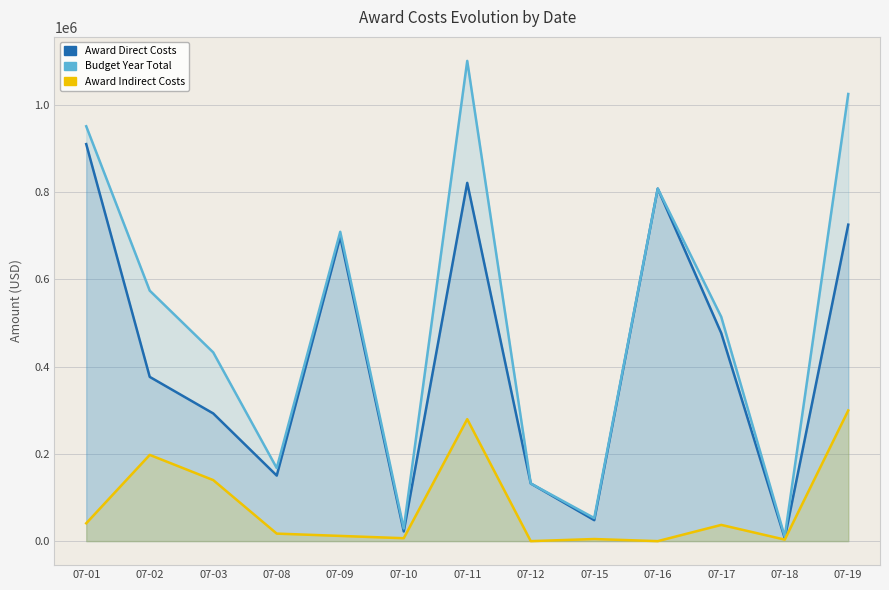

The value of Award Indirect Costs at 07-15 is 1927. True or false?

False